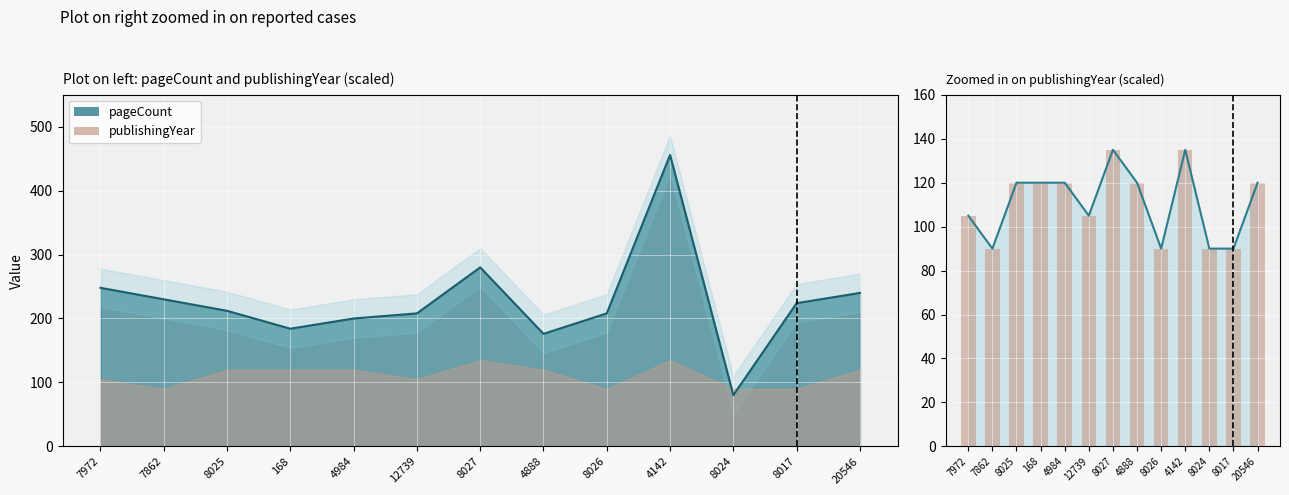

At which label is the value closest to 112?

7972